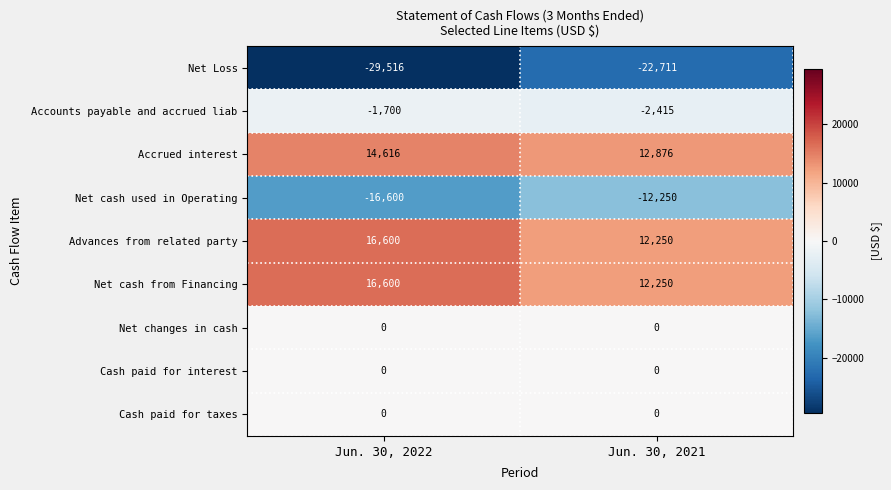

Which series has the largest range (max minus min)?

Net Loss